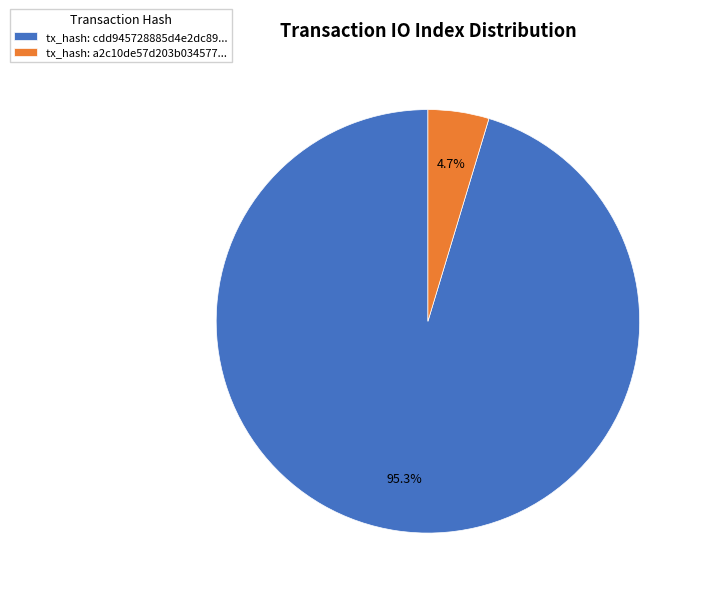

What percentage is NOT represented by tx_hash: a2c10de57d203b034577...?

95.3%